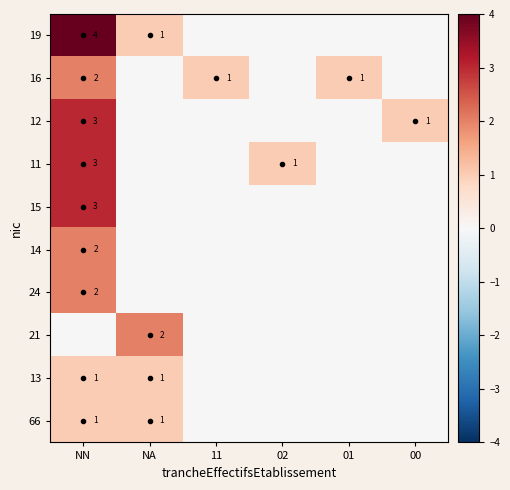

What is the difference between the highest and lowest values at 00?

1